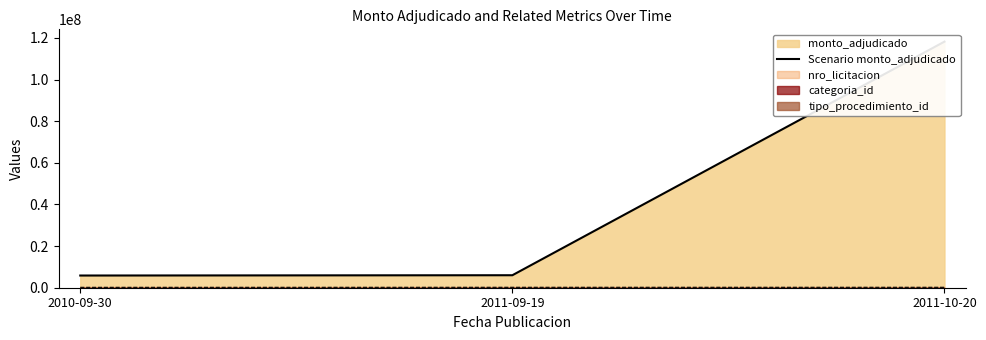

Reading left to right, transcribe all the data shown in this chart.

5860000	6000000	118211000